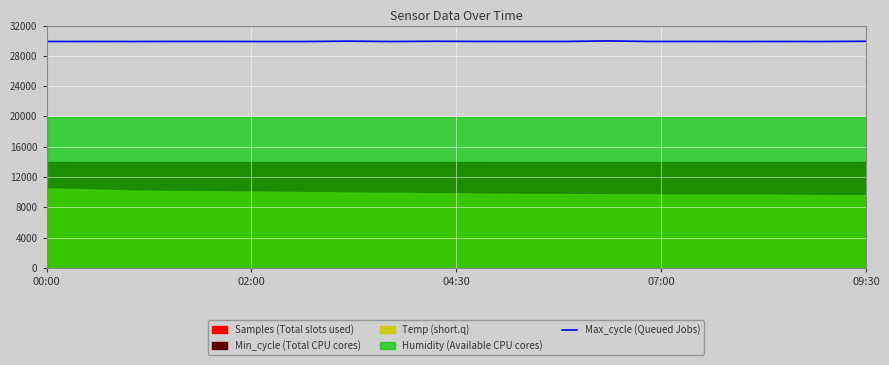

What is the label of the 20th point from the right?

00:00